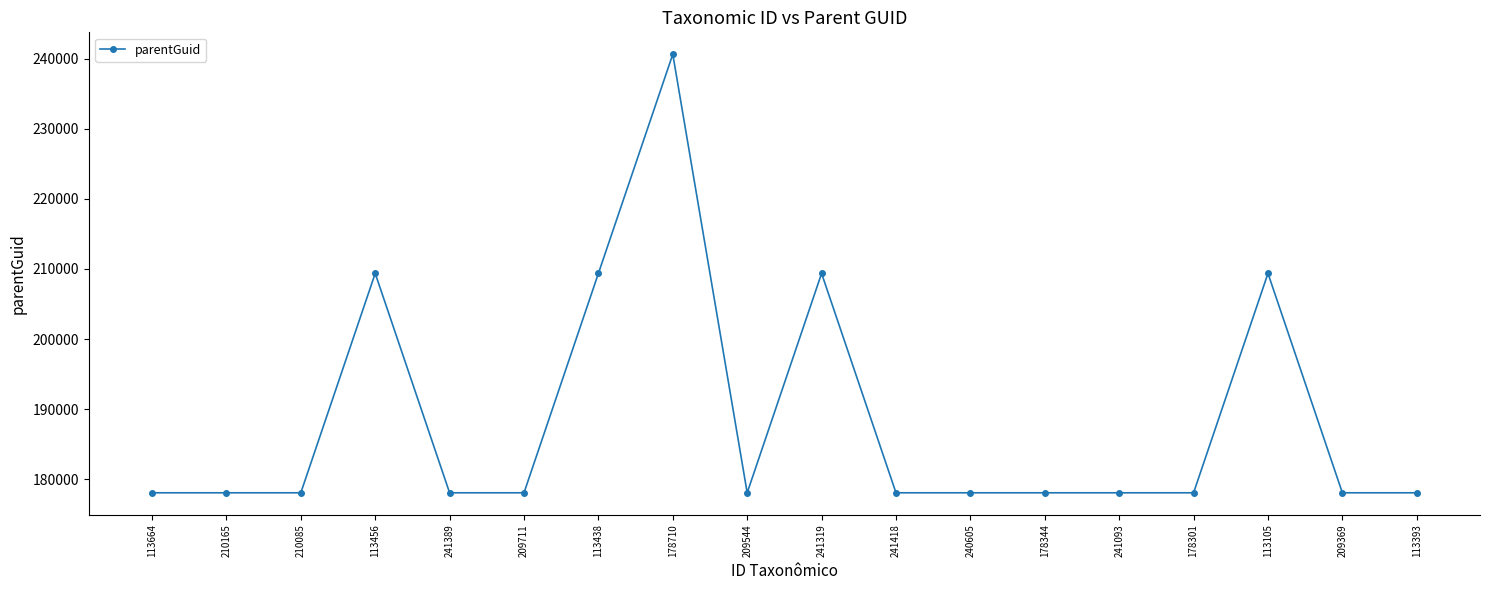

Which label corresponds to the largest value in the chart?

178710